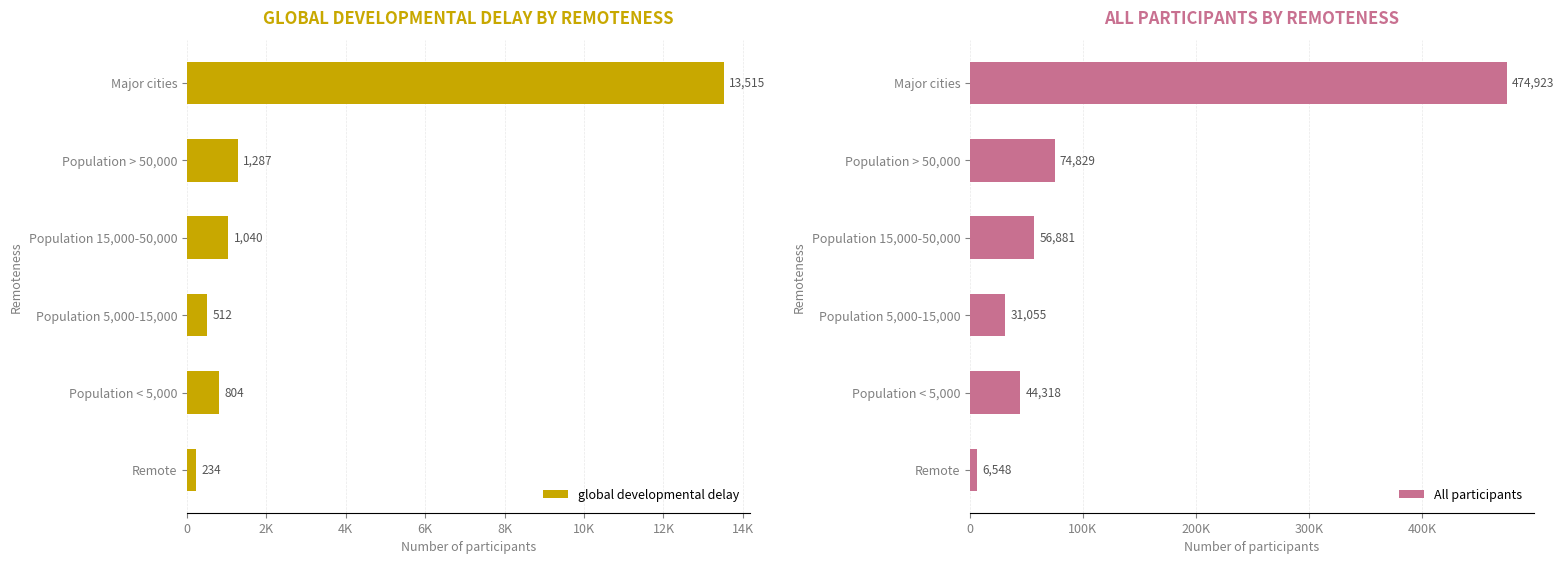

What is the difference between the maximum and minimum values in the All participants series?

468375